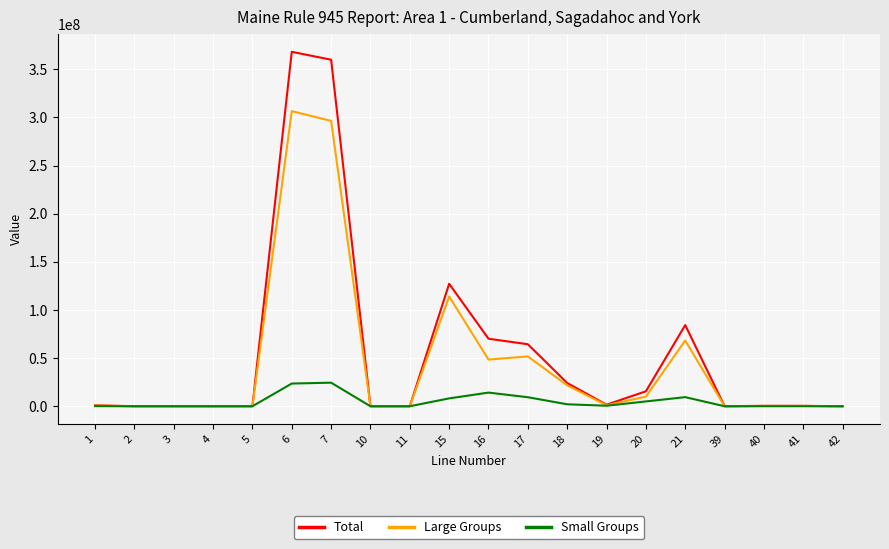

At which category is the sum across all series the highest?

6